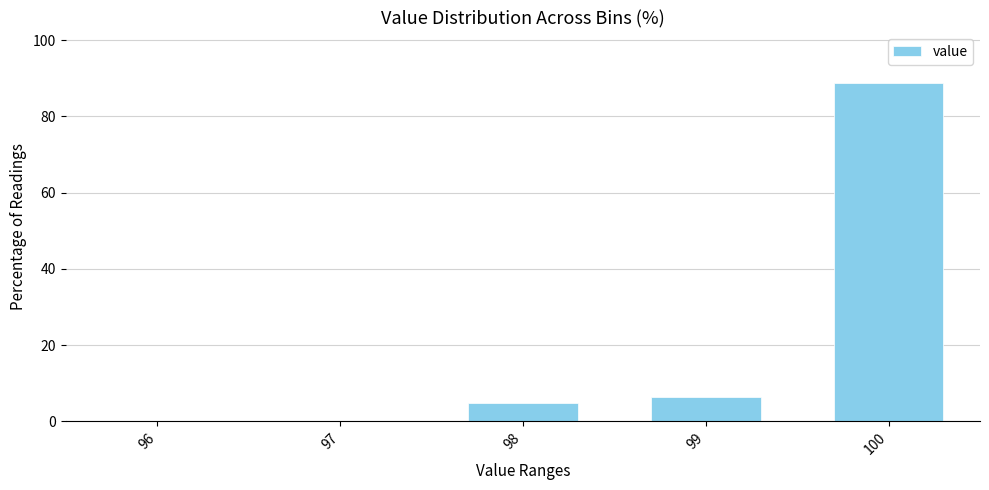

Reading right to left, transcribe all the data shown in this chart.

100=88.7	99=6.5	98=4.8	97=0.0	96=0.0